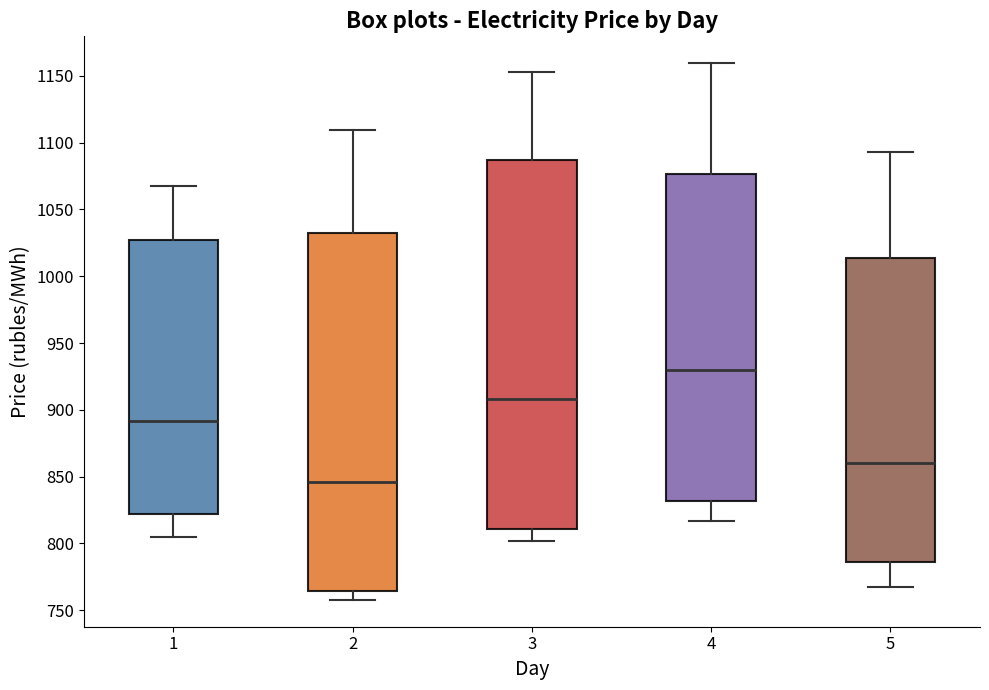

Reading left to right, transcribe this box plot: for each box, give where its median line is, the range the box spans, and where its two whiskers end, as read against the y-axis. The values are not printed on the chart, so give them approximately, as read against the axis.

1: median 890, box 820 to 1025, whiskers 805 to 1070
2: median 845, box 765 to 1030, whiskers 760 to 1110
3: median 910, box 810 to 1085, whiskers 800 to 1155
4: median 930, box 830 to 1075, whiskers 815 to 1160
5: median 860, box 785 to 1015, whiskers 765 to 1095